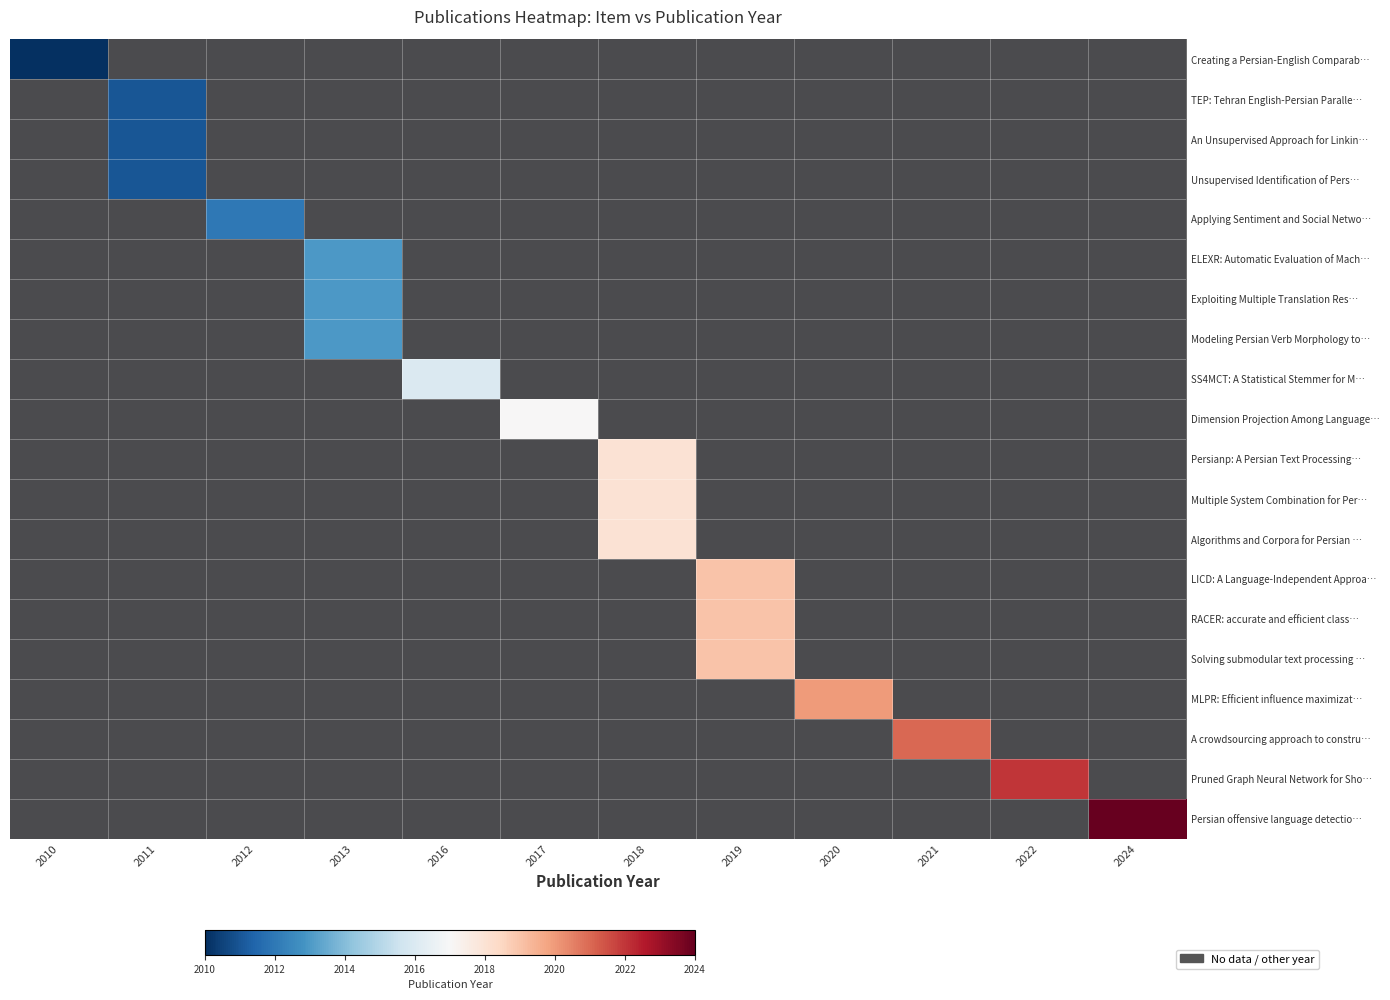

Is it true that RACER: accurate and efficient class… equals 0.0 at 2018?

True